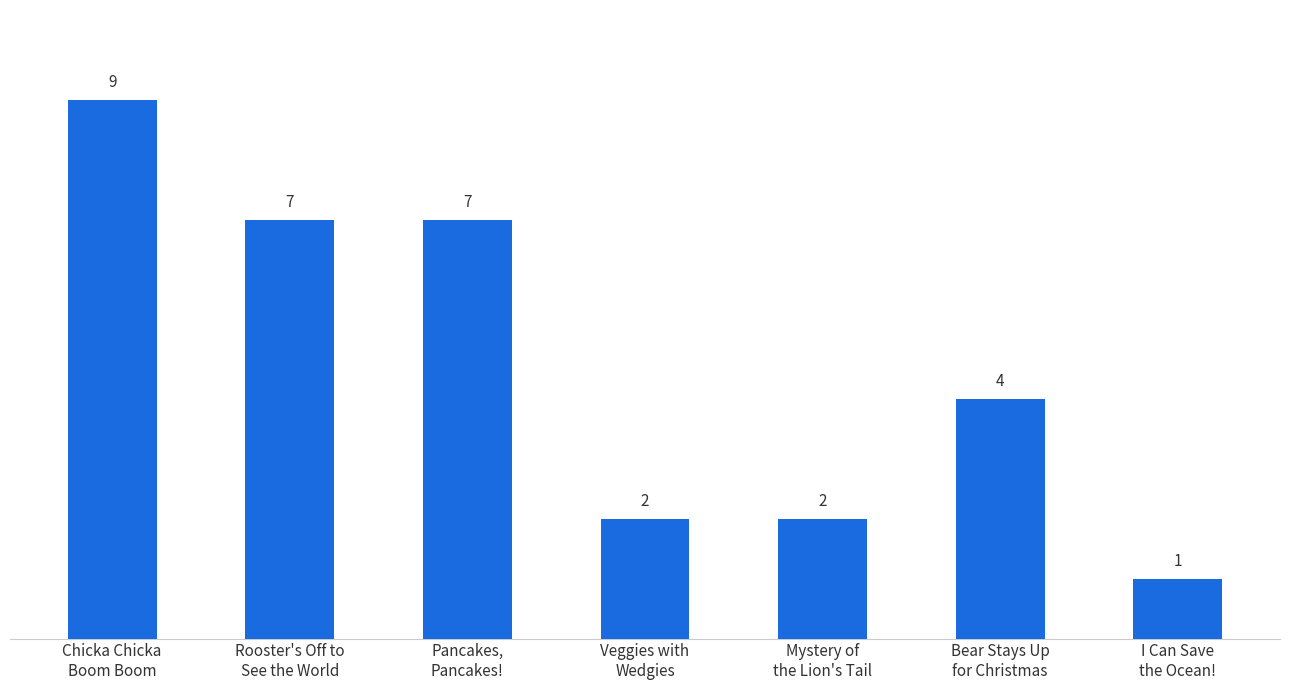

How many data points does each series have?

7